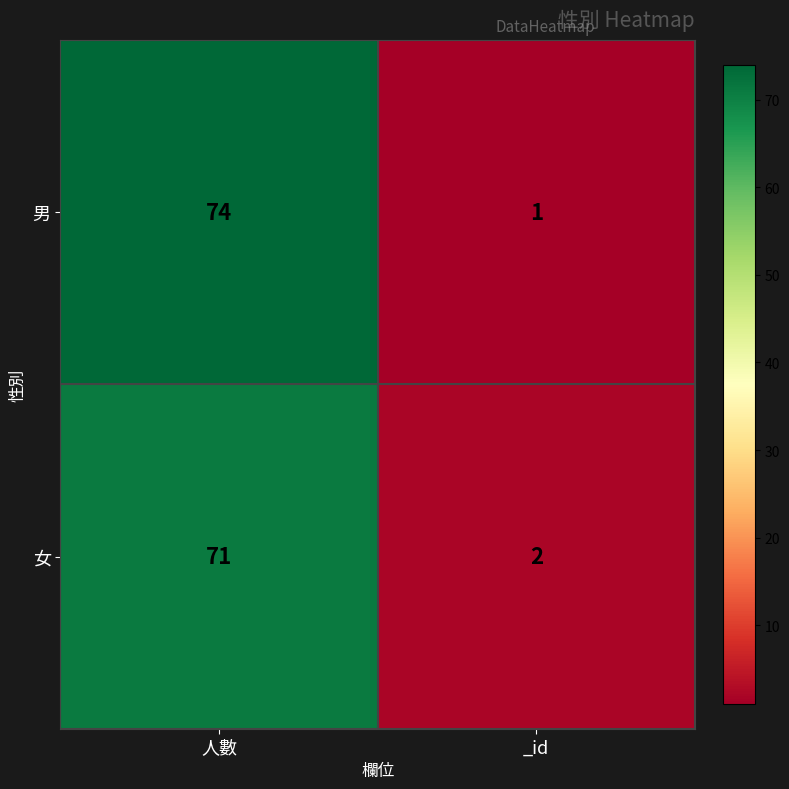

Where is 男 nearest to the value 37?

_id